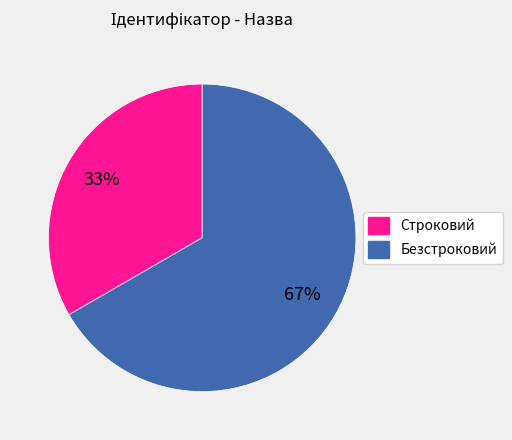

Which category has the smallest portion of the pie?

Строковий